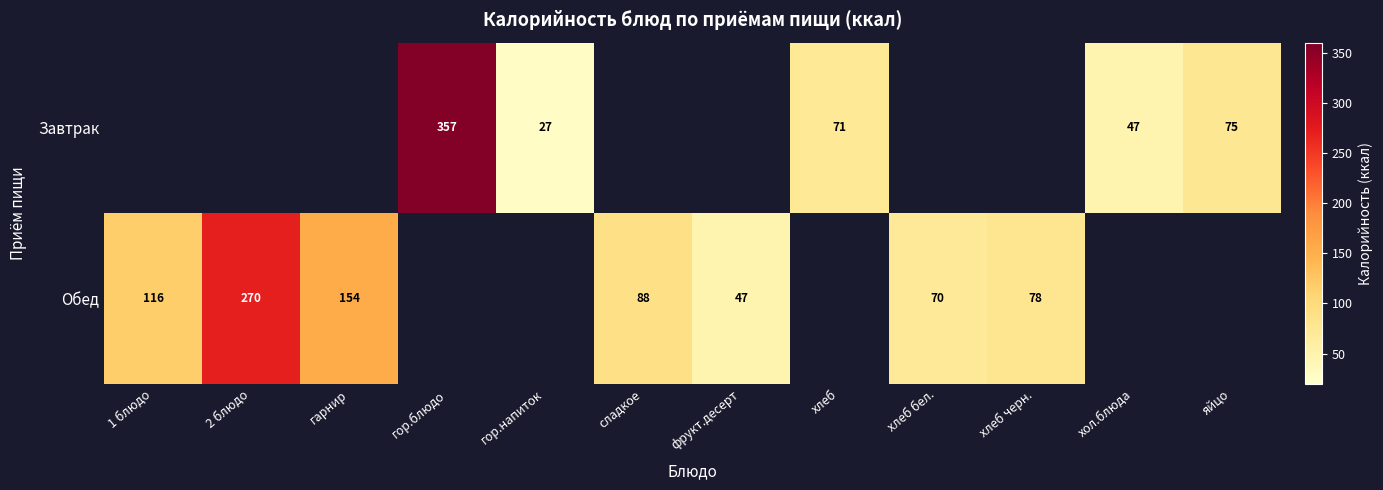

Is it true that Завтрак equals 71 at хлеб?

True